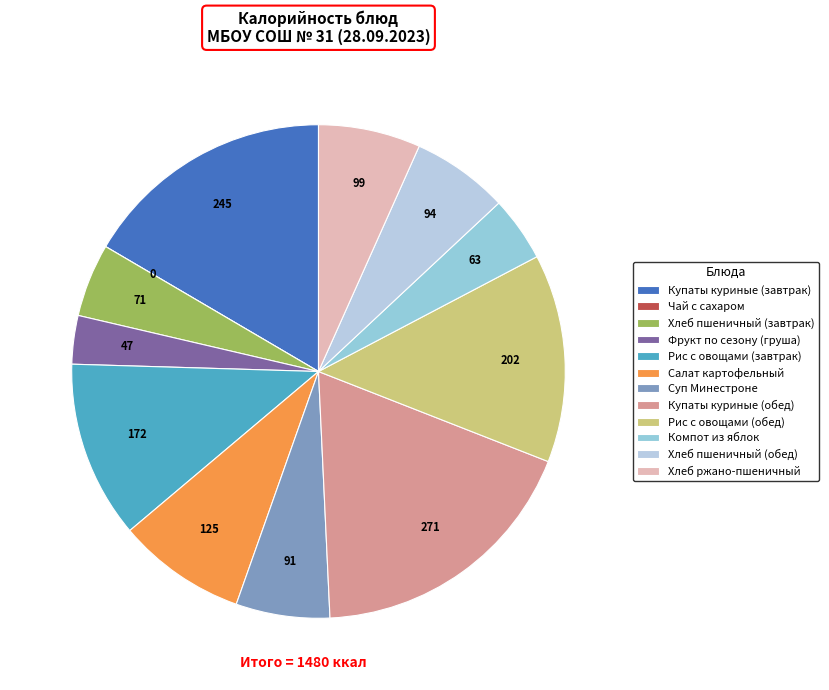

Which slice is the smallest?

Чай с сахаром